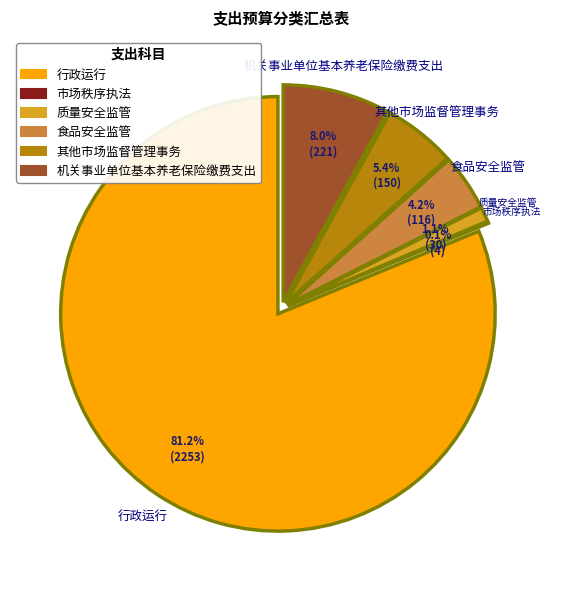

True or false: 食品安全监管 accounts for 4% of the total.

True